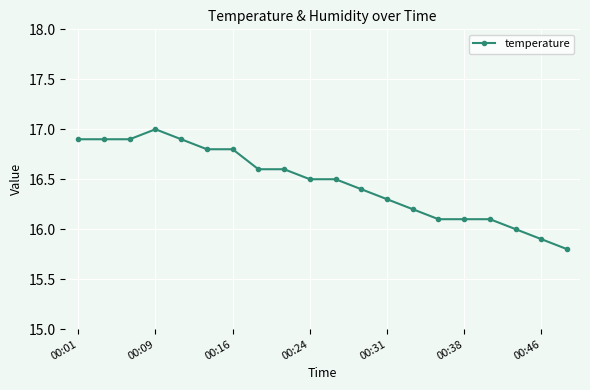

What is the value of the 6th point from the left?

16.8